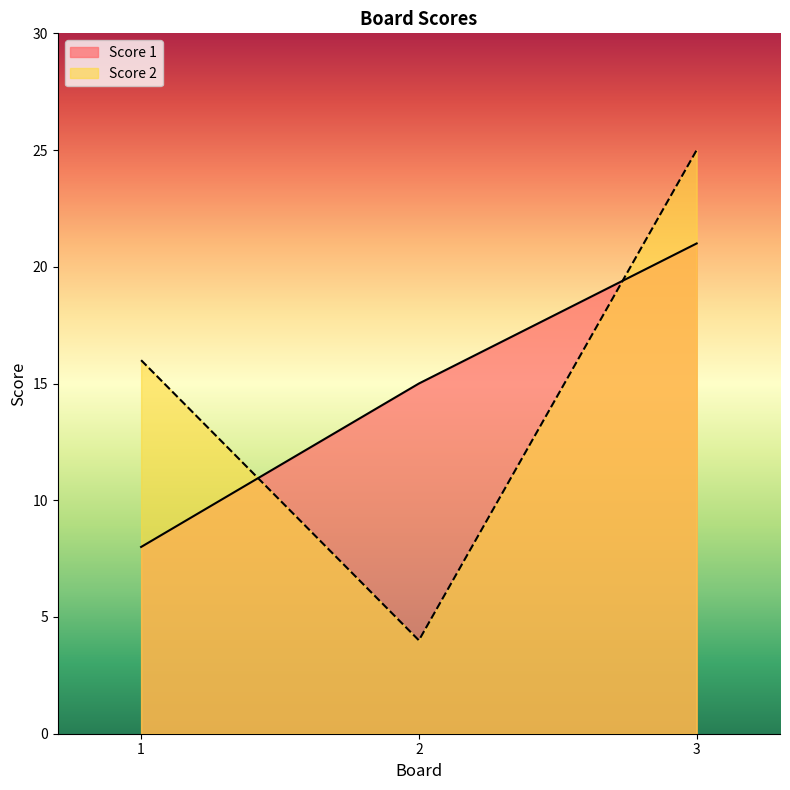

What is the sum of the Score 2 values at 2 and 1?

20